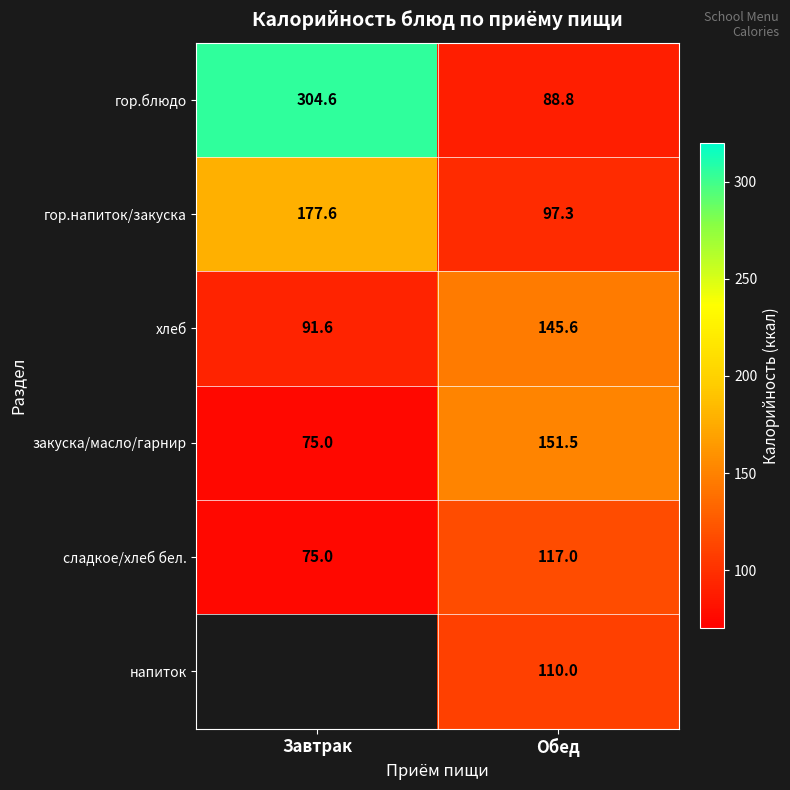

Count the number of categories in the chart.

2